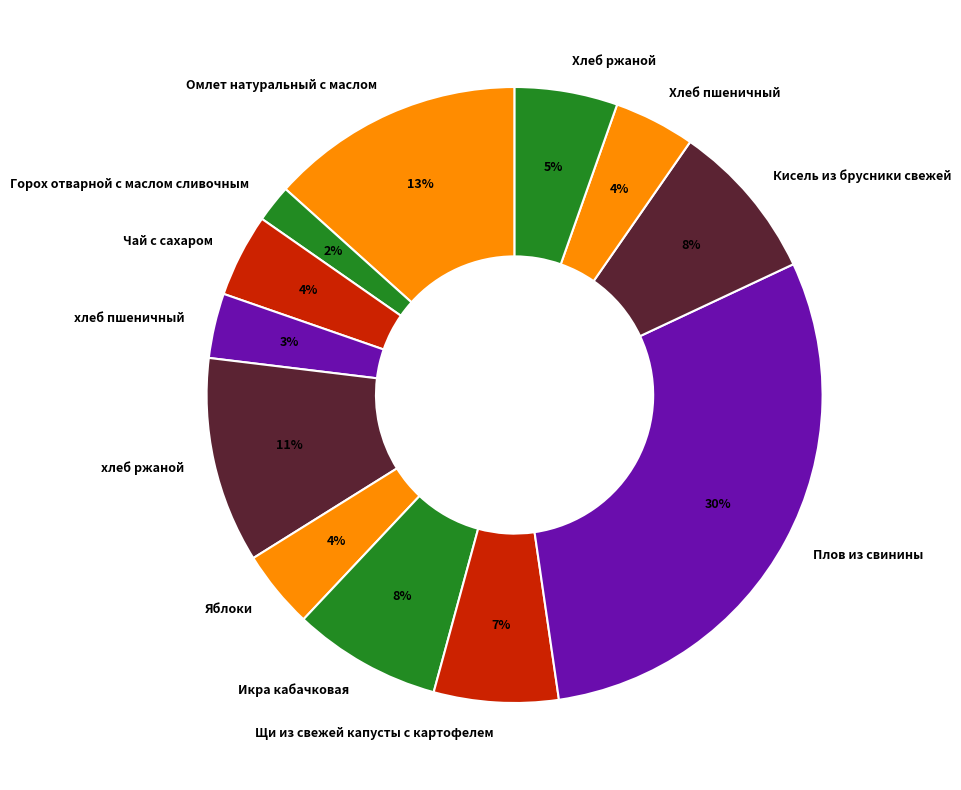

To the nearest percent, what is the difference between the largest and smallest slice percentages?

28%